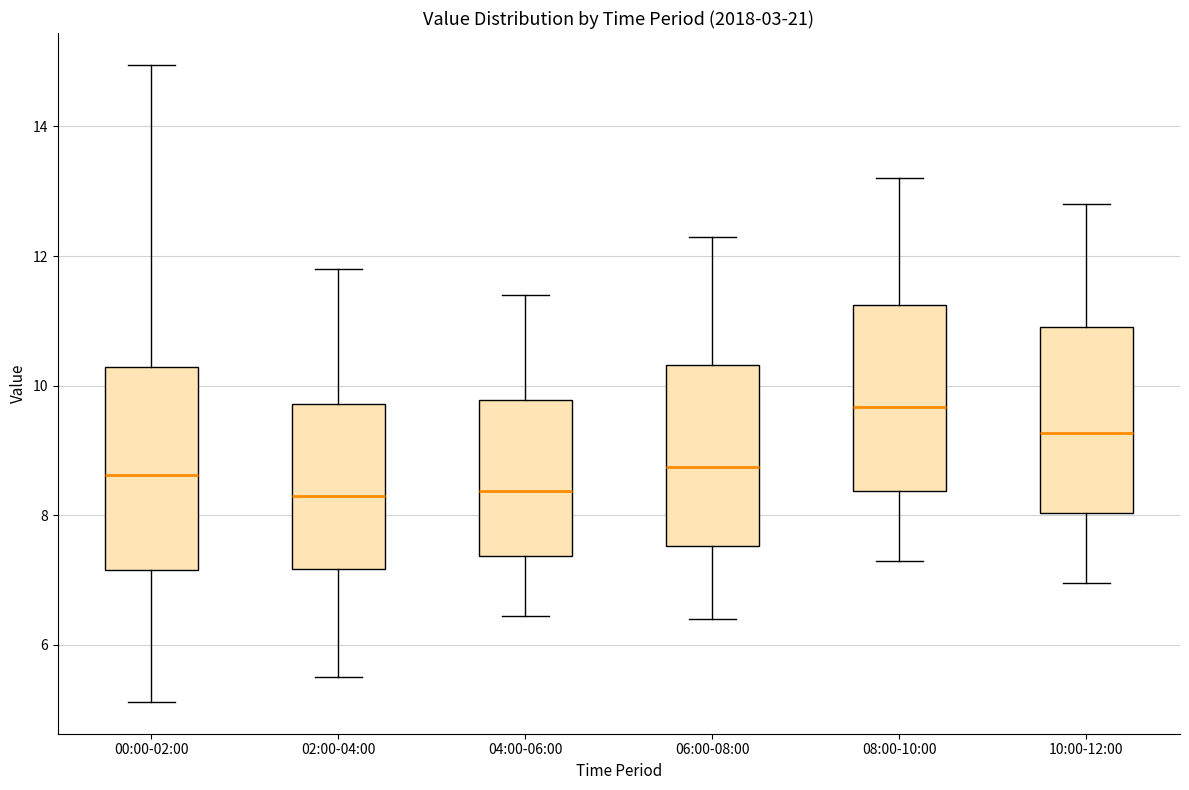

Which box's median line is the highest?

08:00-10:00